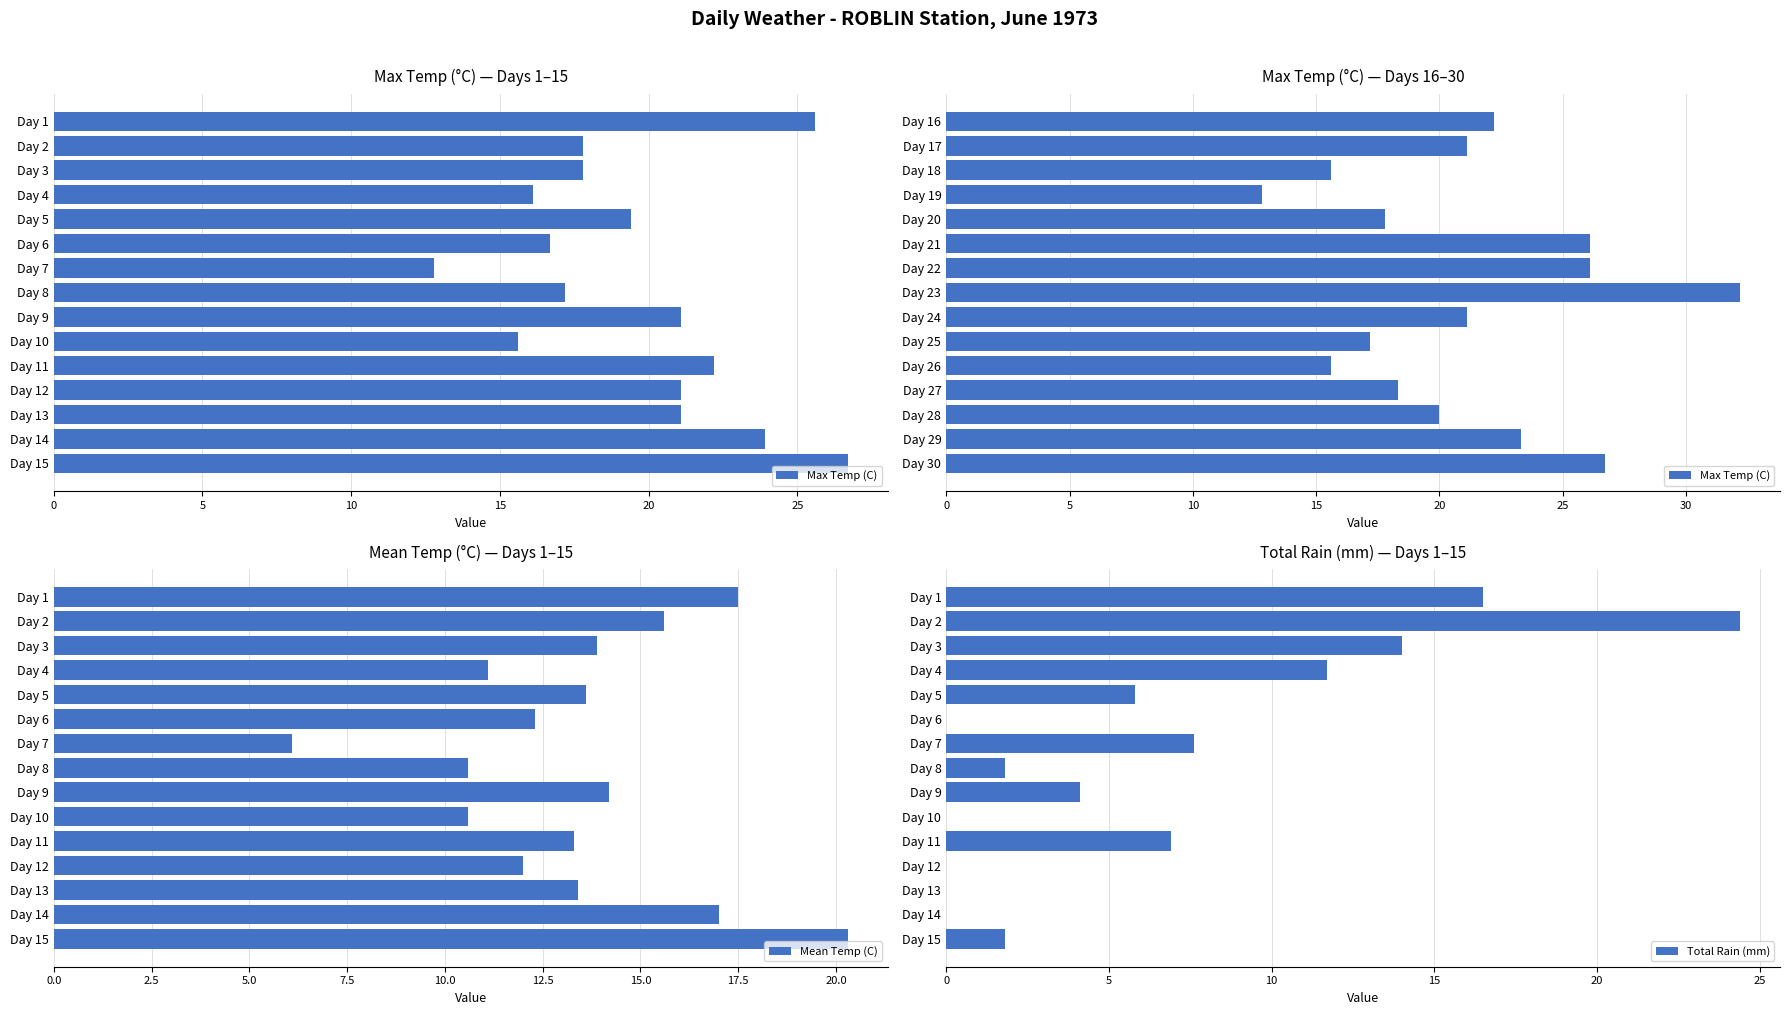

What is the average value of the Mean Temp (C) series?

13.4